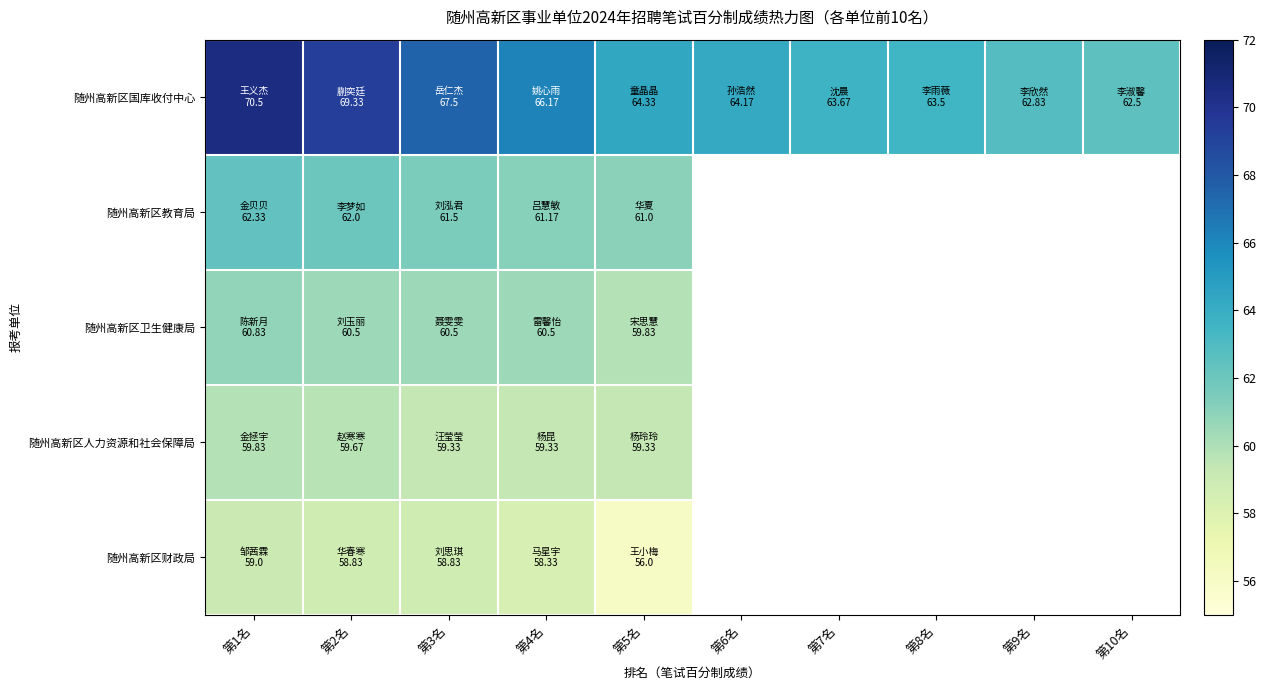

Which series has the largest range (max minus min)?

随州高新区国库收付中心